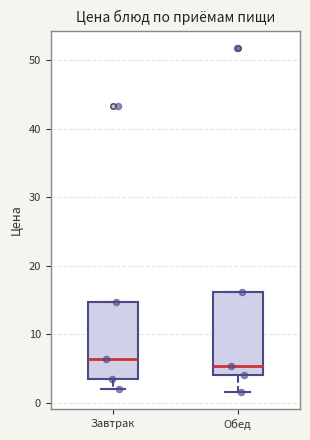

Reading left to right, transcribe this box plot: for each box, give where its median line is, the range the box spans, and where its two whiskers end, as read against the y-axis. The values are not printed on the chart, so give them approximately, as read against the axis.

Завтрак: median 6, box 4 to 15, whiskers 2 to 15
Обед: median 5, box 4 to 16, whiskers 2 to 16